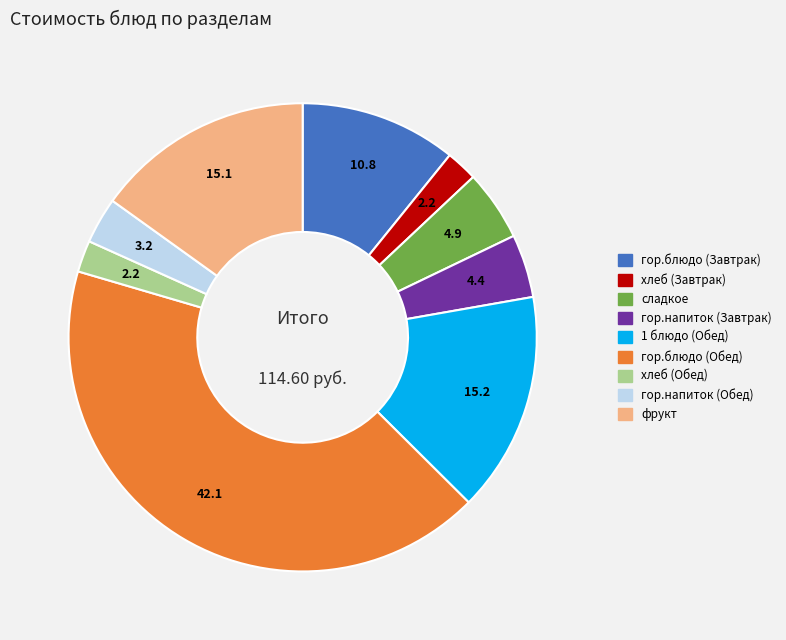

How many slices are in this pie chart?

9